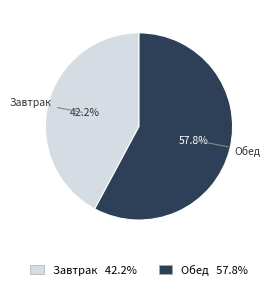

How many segments does this pie chart have?

2